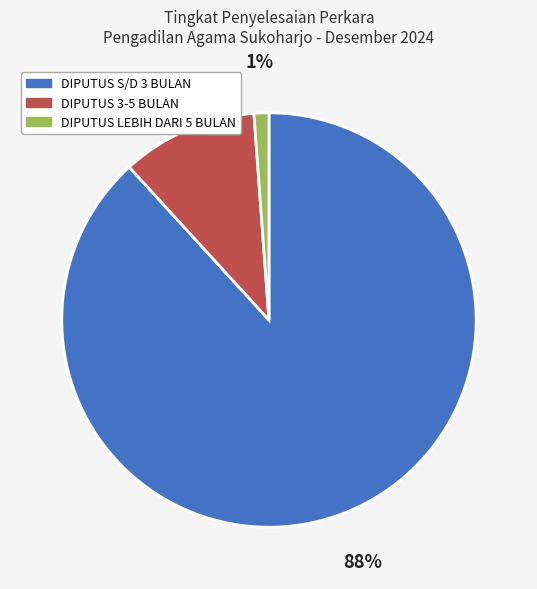

To the nearest percent, what is the average slice percentage?

33%